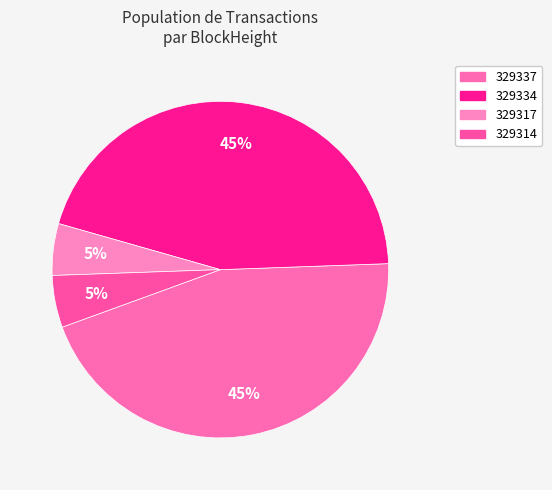

Between 329314 and 329317, which is larger?

329314